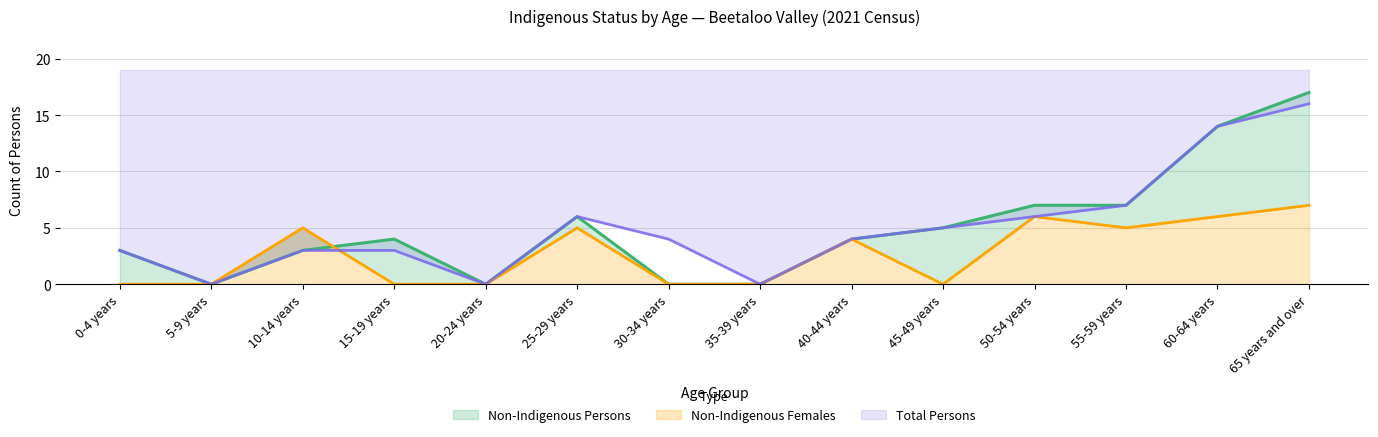

In Non-Indigenous Females, how many points are higher than both neighbors (excluding endpoints)?

4